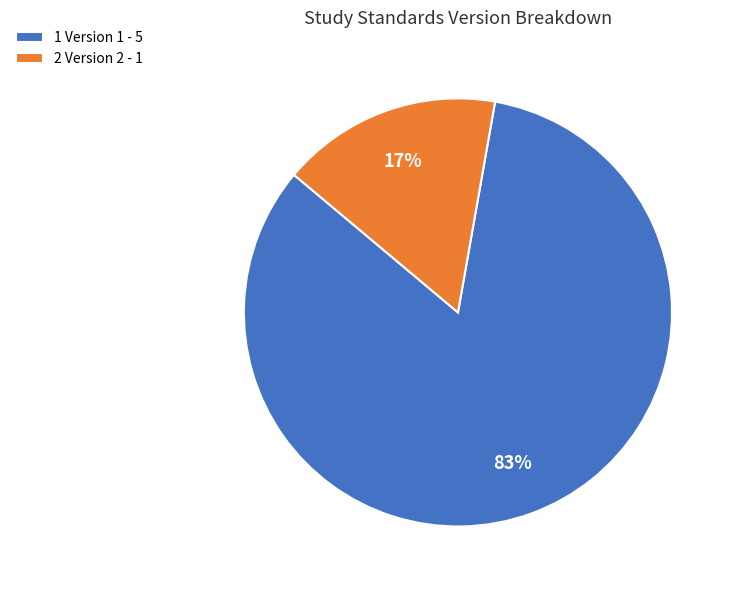

Which has a higher value, 1 Version 1 - 5 or 2 Version 2 - 1?

1 Version 1 - 5